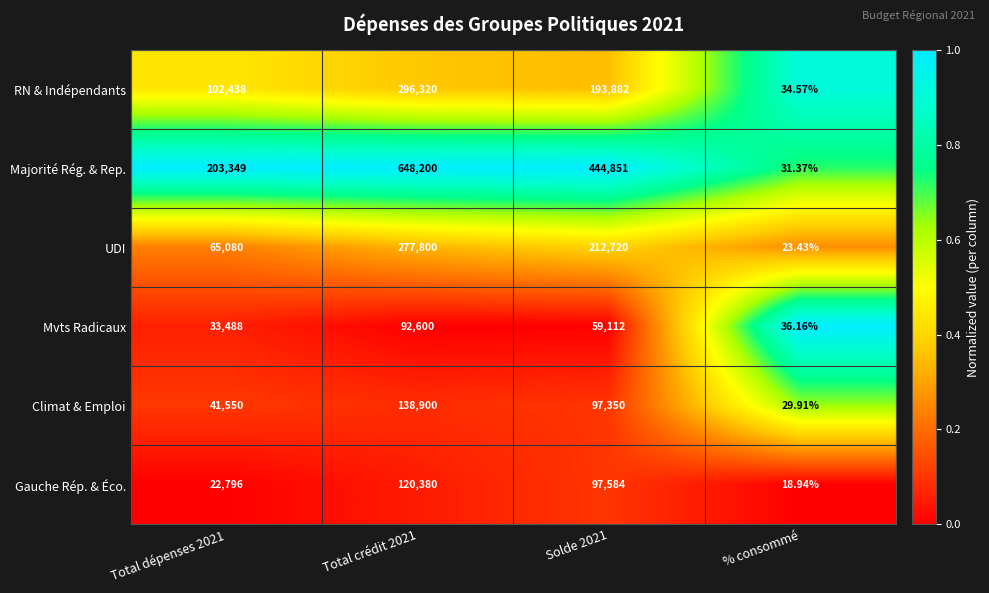

At Total dépenses 2021, list the series in order from smallest to largest.

Gauche Rép. & Éco., Mvts Radicaux, Climat & Emploi, UDI, RN & Indépendants, Majorité Rég. & Rep.